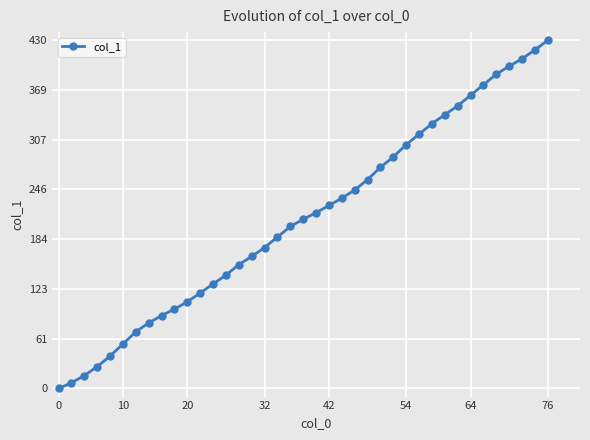

What is the greatest value displayed?

430